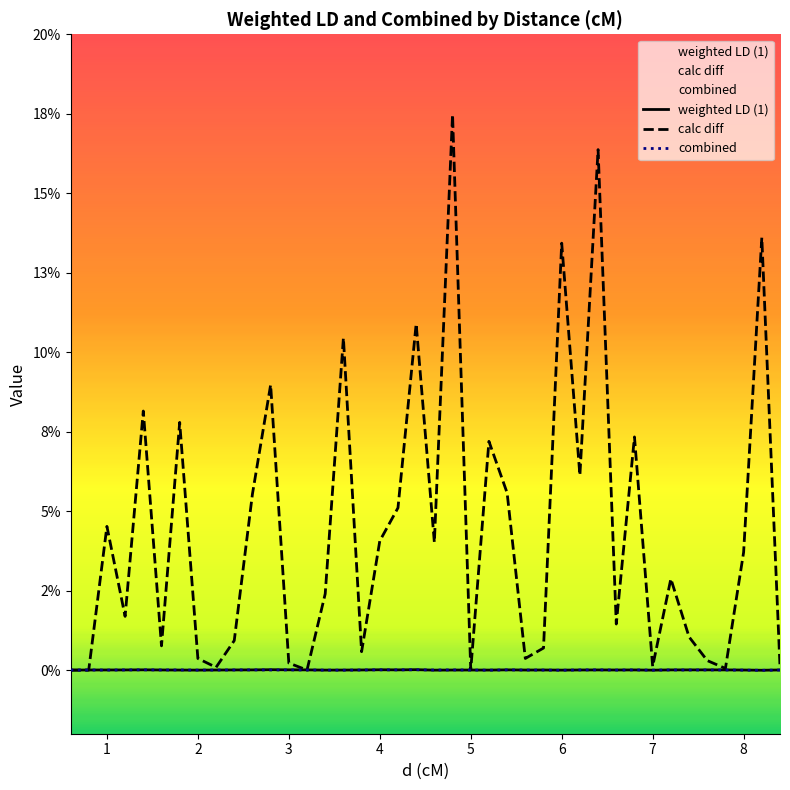

True or false: calc diff has a value of 0.0 at 5.

False